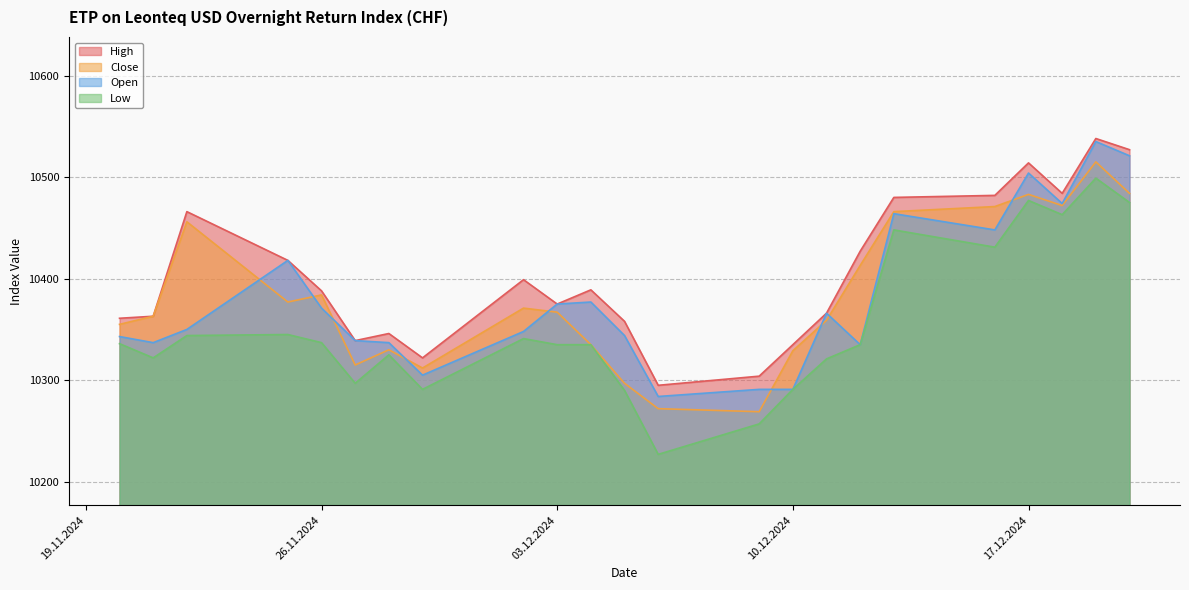

What is the difference between the second highest and minimum values in the Close series?

215